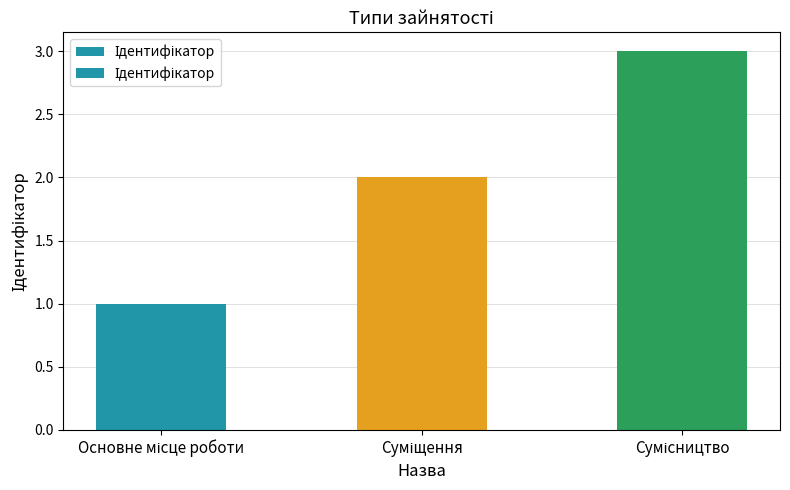

What is the ratio of the value at Основне місце роботи to the value at Сумісництво?

0.3